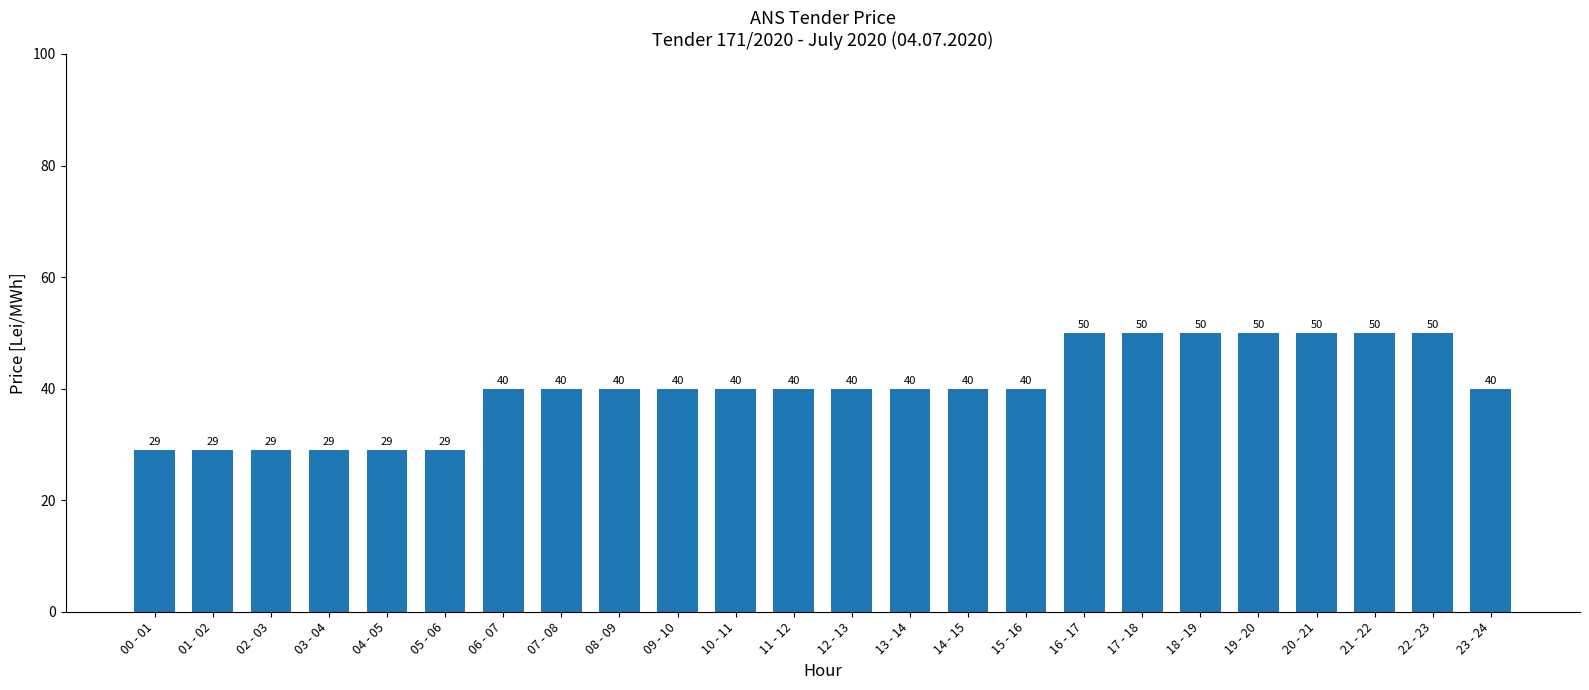

What is the difference between the maximum and minimum values?

21